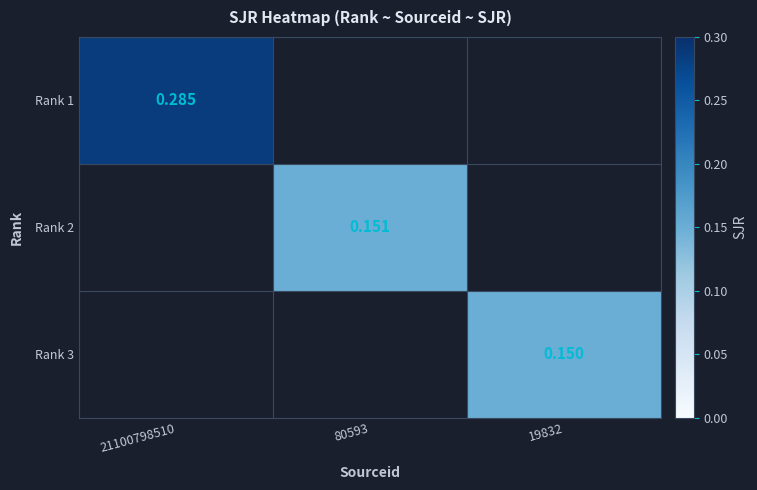

The Rank 2 series shows 0.1 at 21100798510. True or false?

False